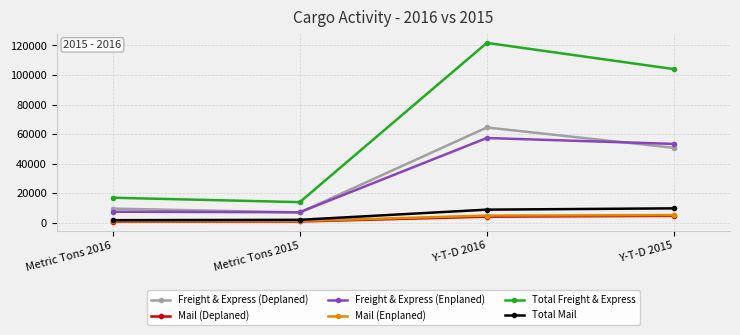

Which series has the largest range (max minus min)?

Total Freight & Express